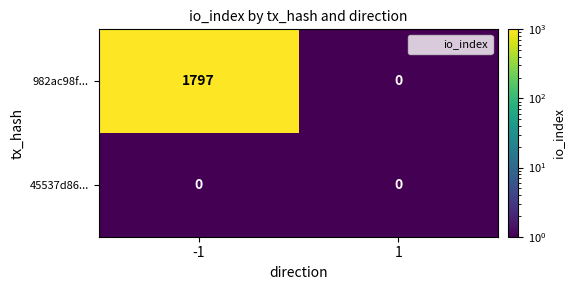

Reading right to left, what are all the values shown in this chart?

982ac98f...: 0	1797
45537d86...: 0	0